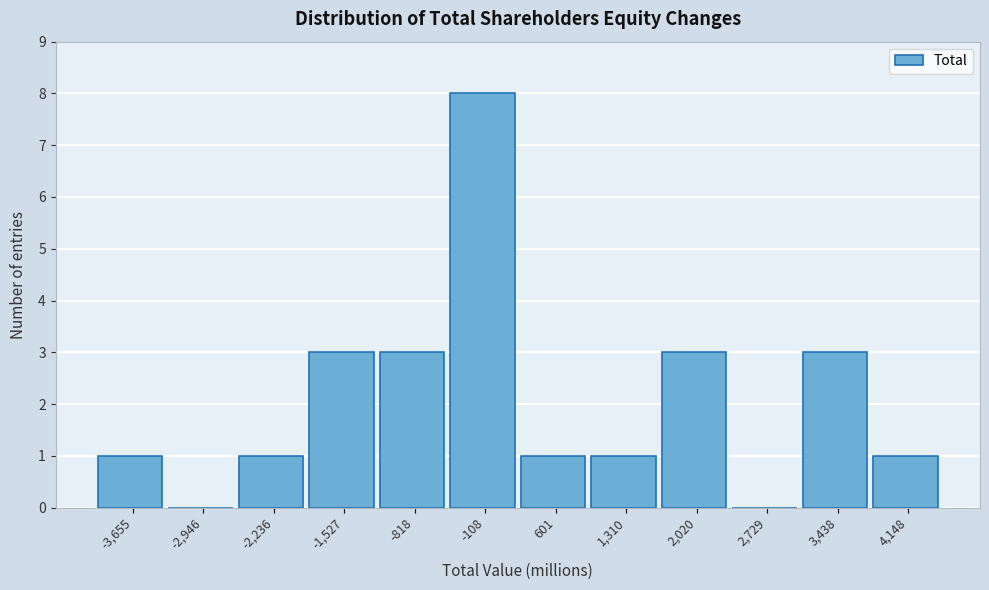

Reading right to left, list all the values displayed in this chart.

4,148=1	3,438=3	2,729=0	2,020=3	1,310=1	601=1	-108=8	-818=3	-1,527=3	-2,236=1	-2,946=0	-3,655=1